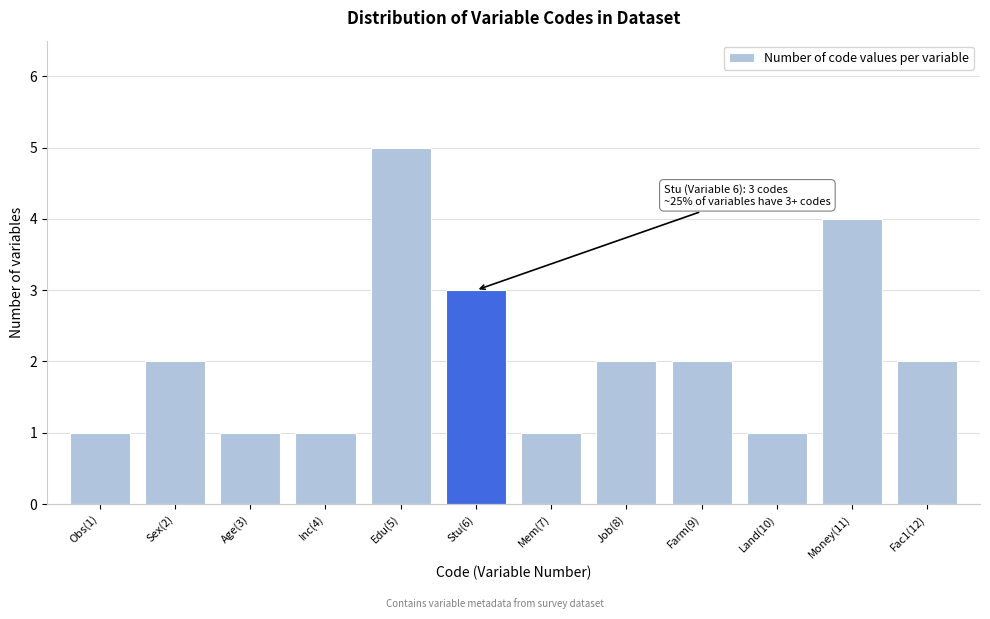

Reading left to right, list all the values displayed in this chart.

Obs(1)=1	Sex(2)=2	Age(3)=1	Inc(4)=1	Edu(5)=5	Stu(6)=3	Mem(7)=1	Job(8)=2	Farm(9)=2	Land(10)=1	Money(11)=4	Fac1(12)=2